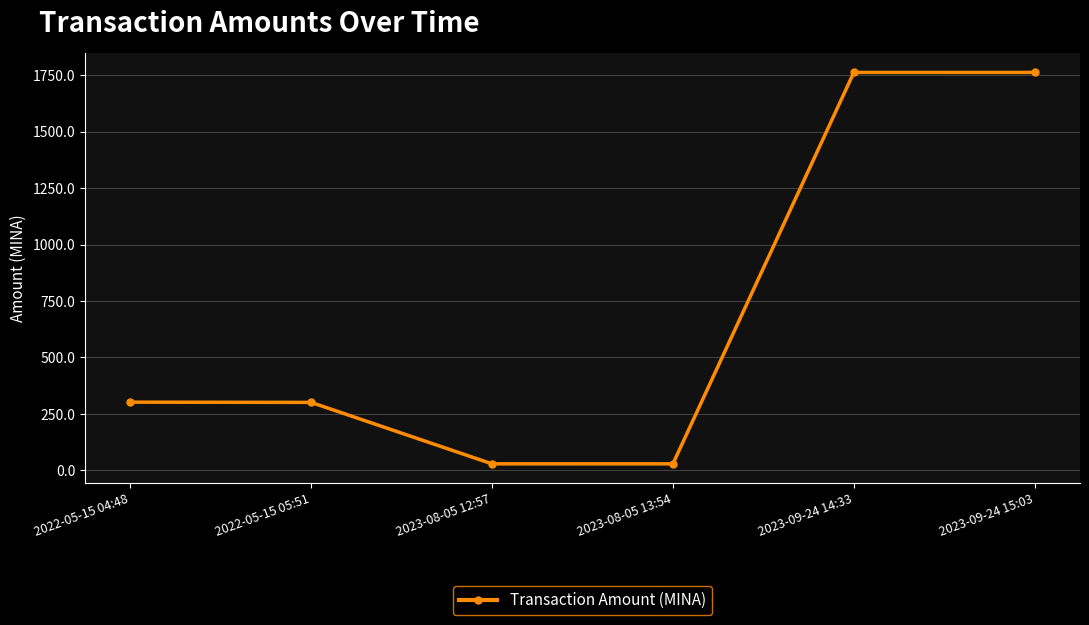

True or false: the data shows 1762.1 at 2023-09-24 14:33.

True